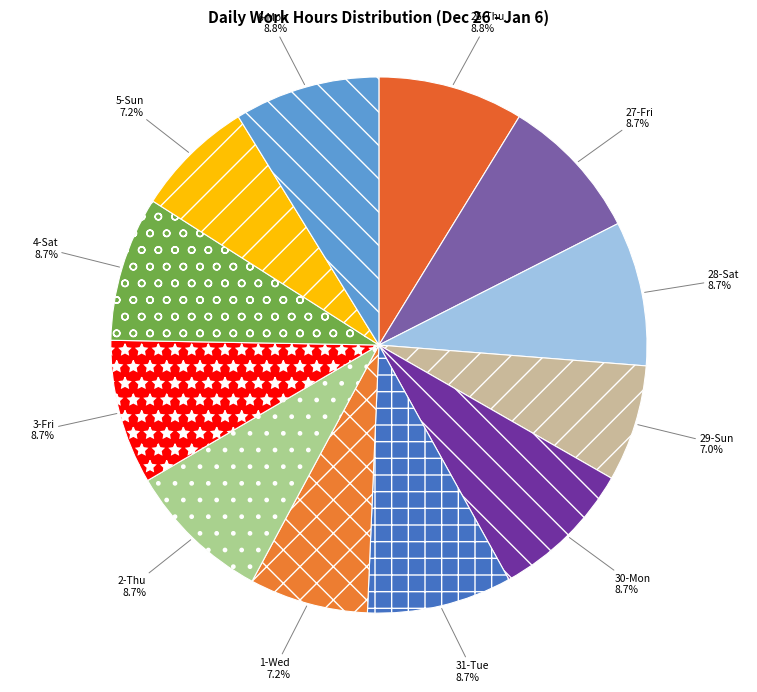

Is the sum of 26-Thu and 27-Fri greater than half?

No